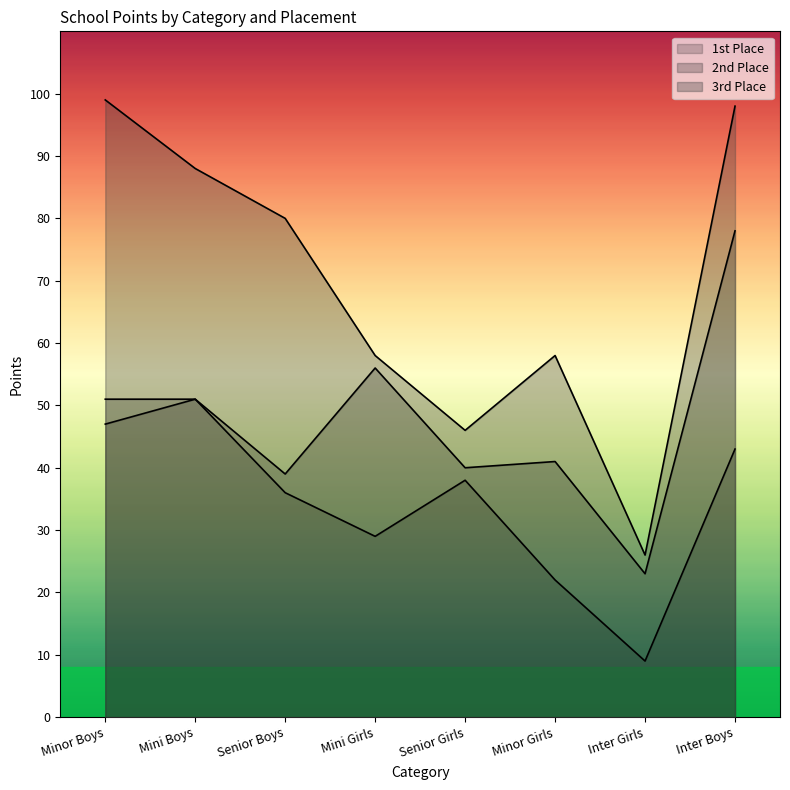

Is the value of 2nd Place at Minor Girls greater than the value of 3rd Place at Senior Boys?

No